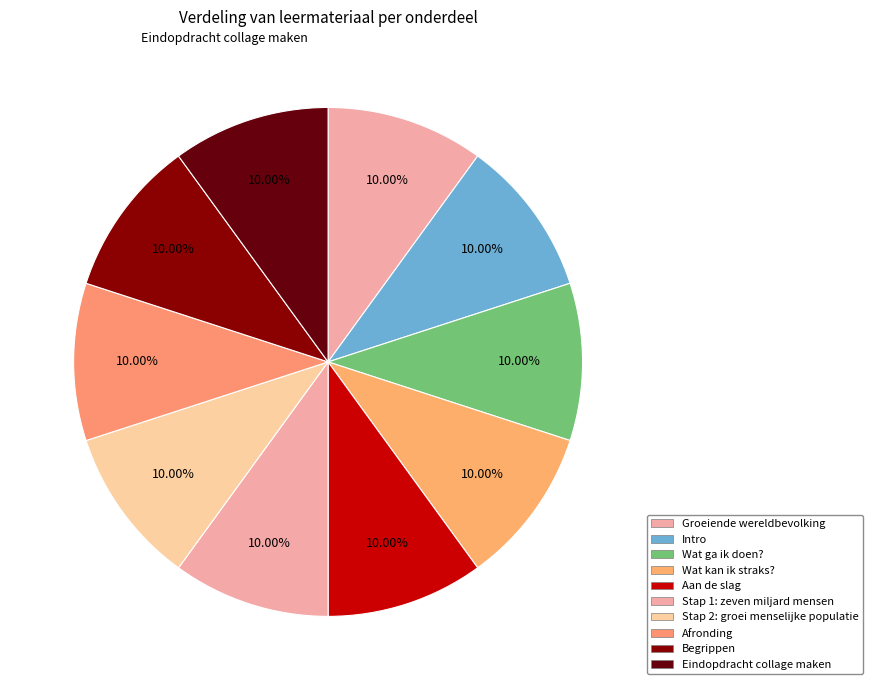

Does any single category account for the majority?

No